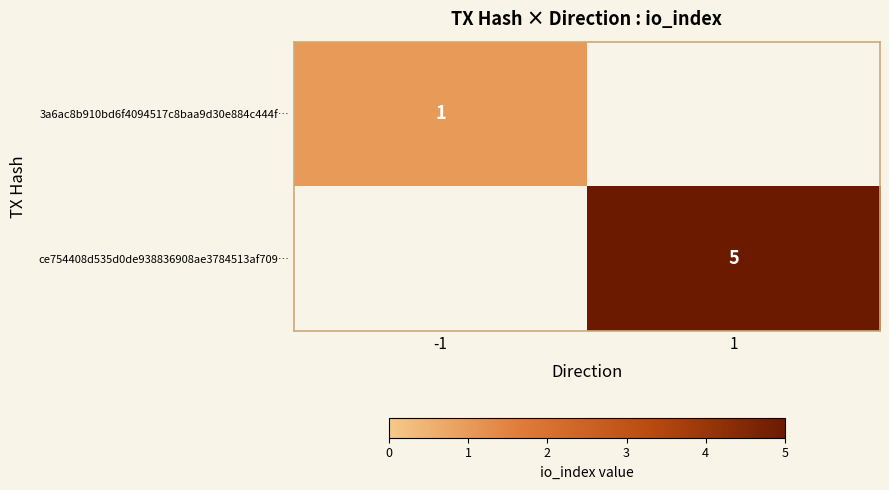

Is the value of ce754408d535d0de938836908ae3784513af709… at 1 greater than the value of 3a6ac8b910bd6f4094517c8baa9d30e884c444f… at -1?

Yes